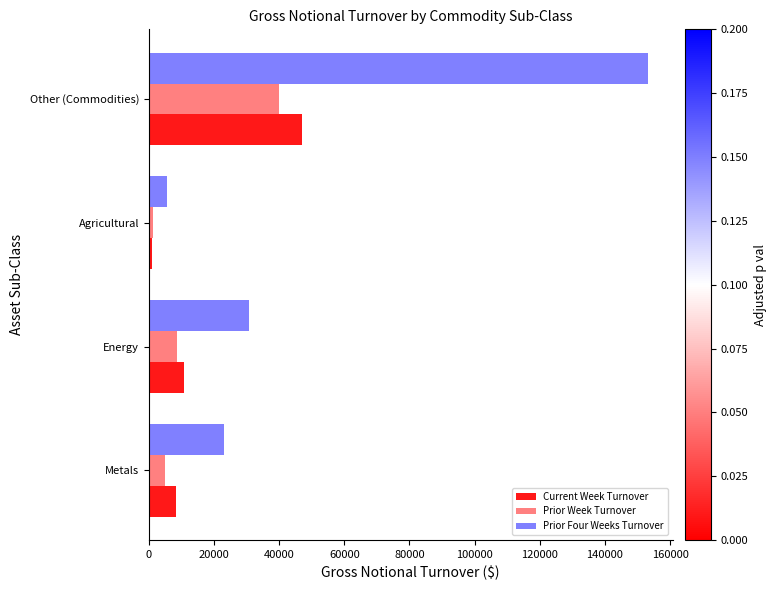

How many data points in Prior Four Weeks Turnover are less than 30657?

2